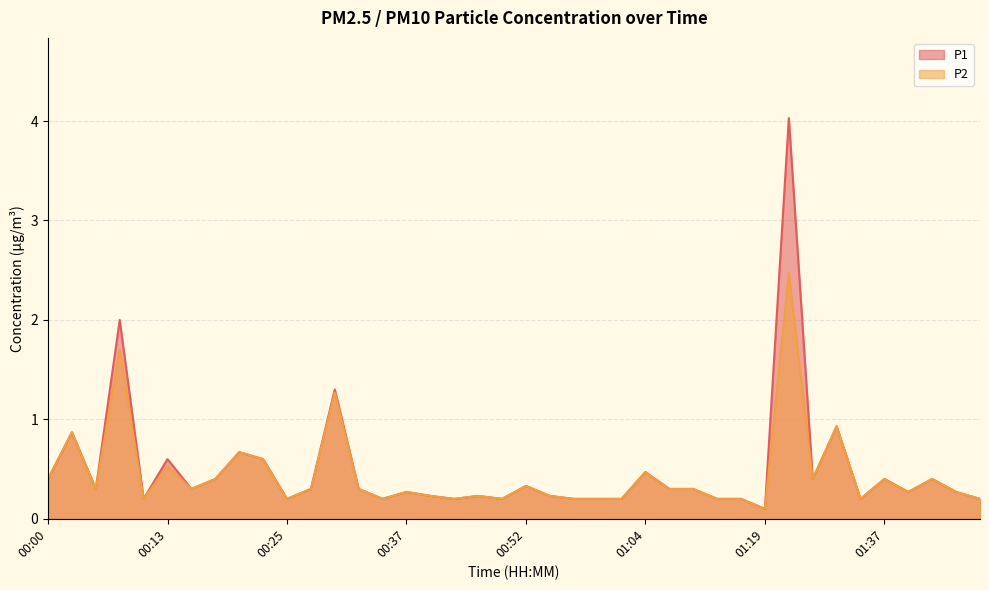

At which category does the chart reach its minimum across all series?

01:19